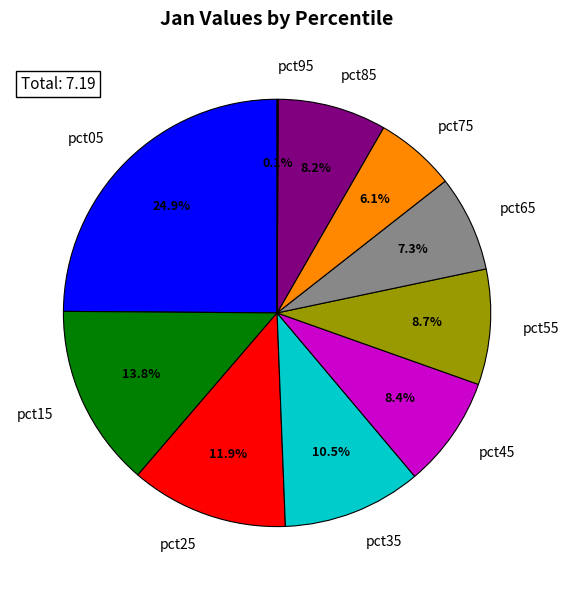

What percentage is the pct85 slice, to the nearest percent?

8%